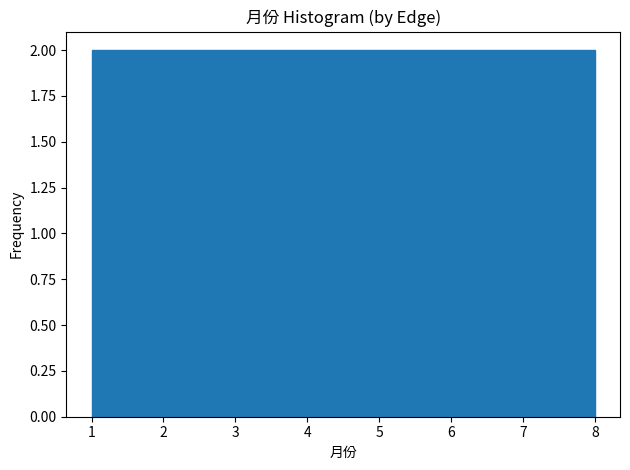

Reading left to right, list every bar in this chart as the range it spans on the x-axis followed by its height. Neither the bar edges nor the heights are printed on the chart, so give them approximately, as read against the axes.

1.0 to 1.9: 2
1.9 to 2.8: 2
2.8 to 3.6: 2
3.6 to 4.5: 2
4.5 to 5.4: 2
5.4 to 6.3: 2
6.3 to 7.1: 2
7.1 to 8.0: 2